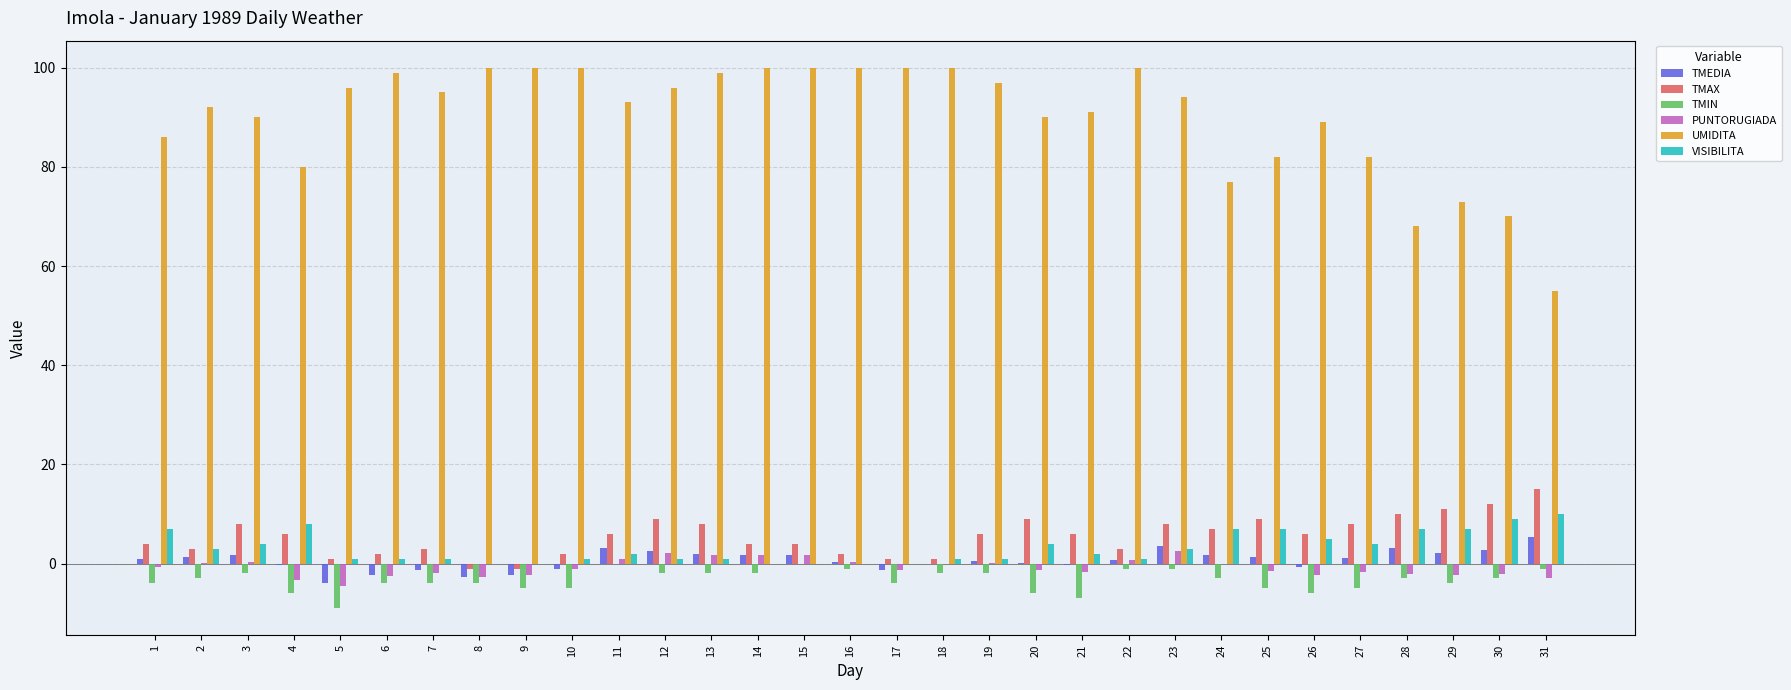

What is the total value across all series at 22?

104.4